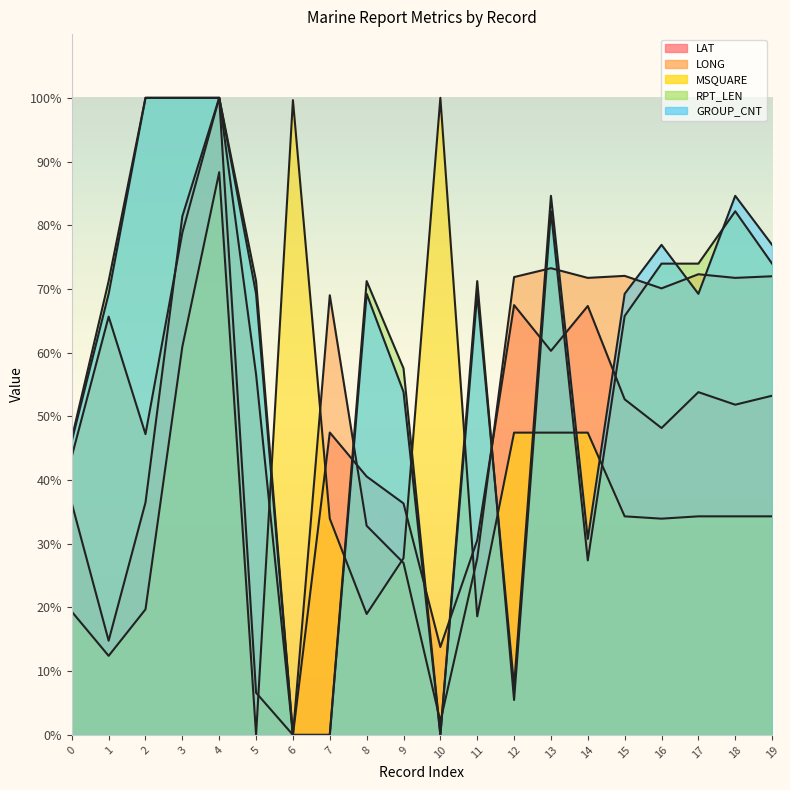

True or false: GROUP_CNT and MSQUARE intersect in this chart.

True